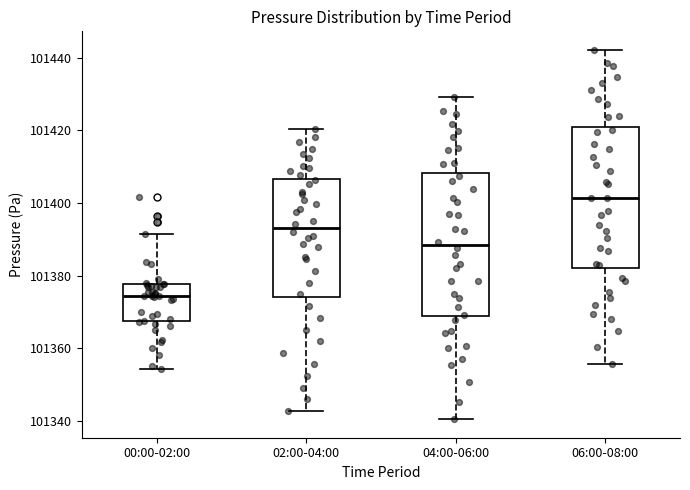

Which box has the lowest median line?

00:00-02:00